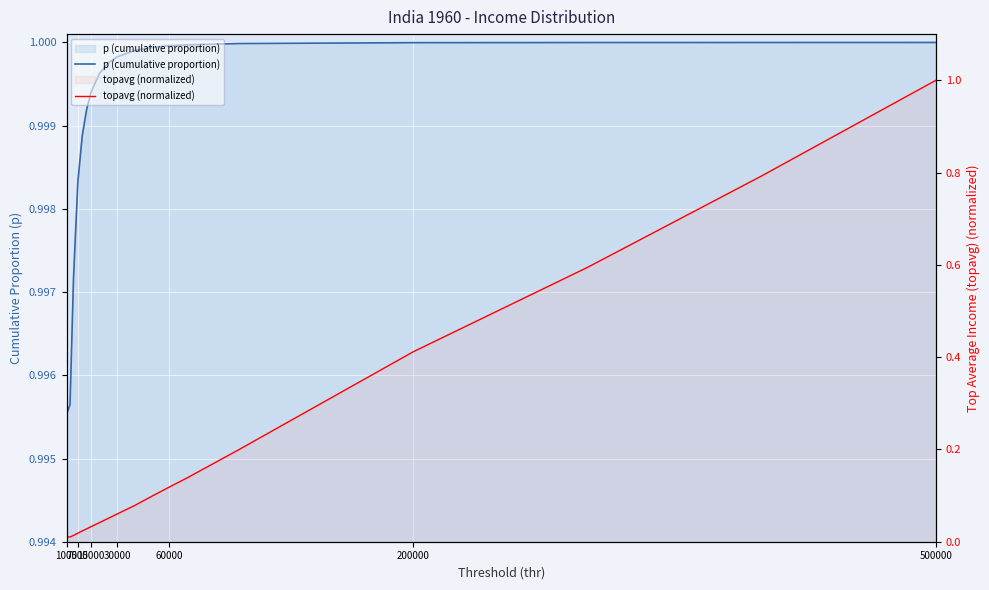

What are all the series names shown in the legend?

p (cumulative proportion), topavg (normalized)